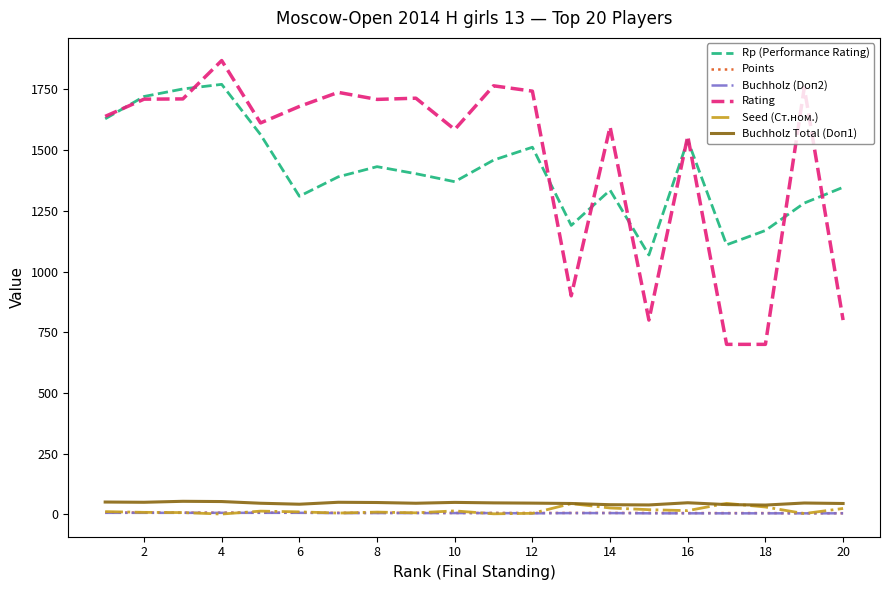

Which series has the widest spread of values?

Rating